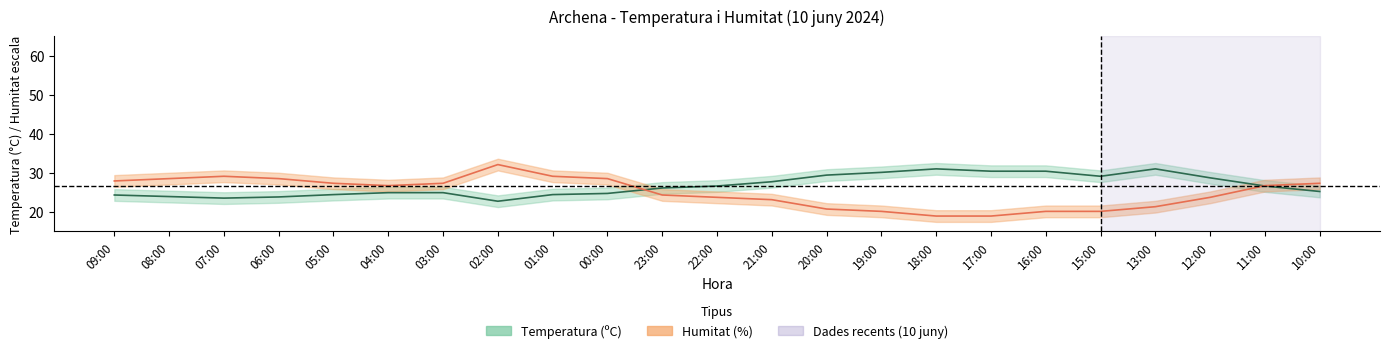

Which series ends up on top after the final intersection of Temperatura (ºC) and Humitat (%)?

Humitat (%)